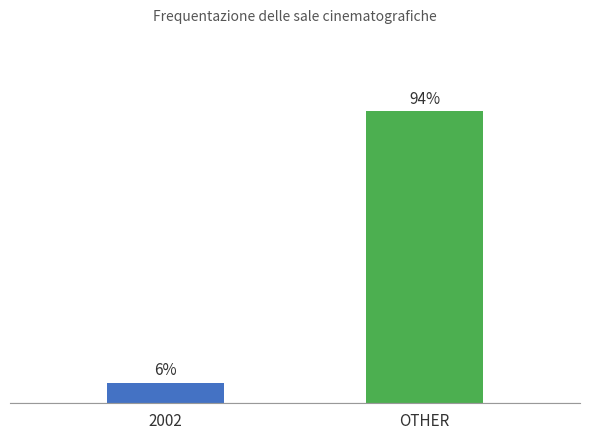

Rank the categories by value from lowest to highest.

2002, OTHER